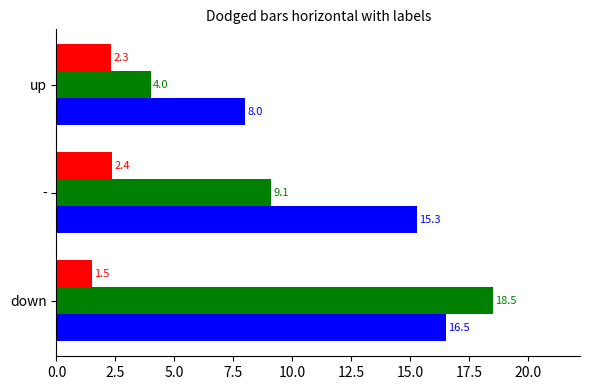

What is the spread (max minus min) of values at -?

12.9